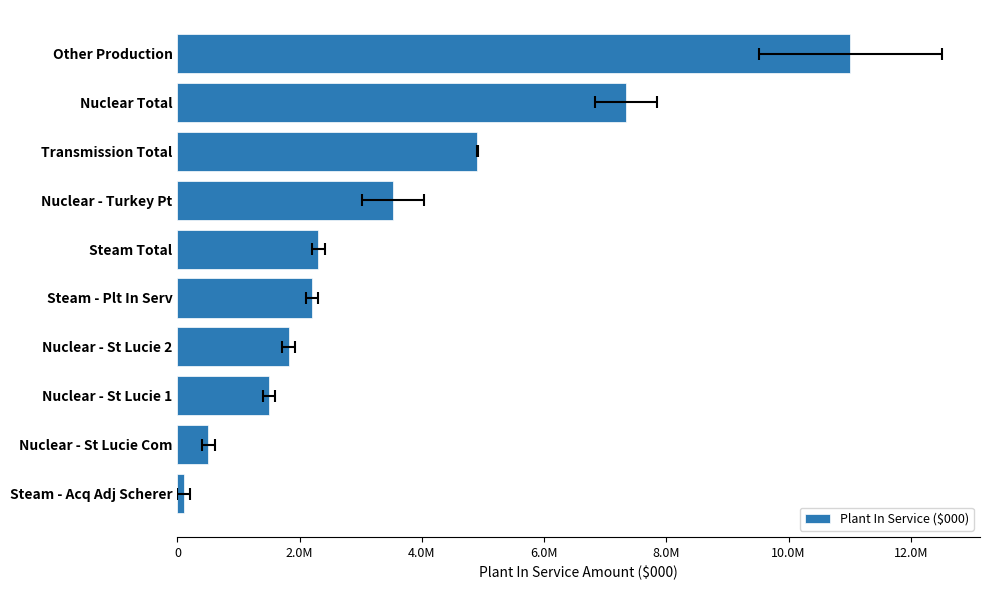

Are the bars grouped side by side (vs. stacked)?

No